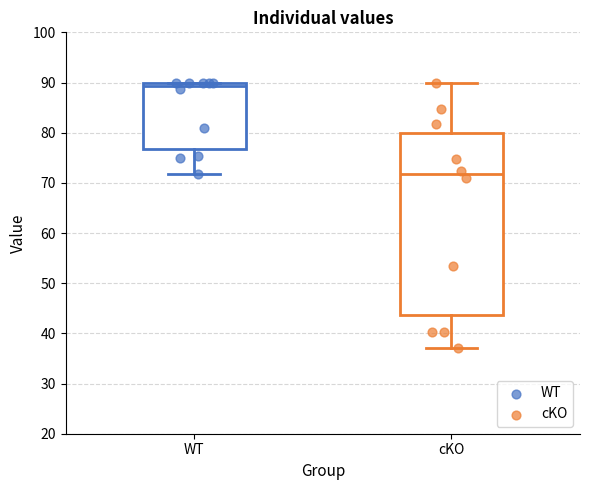

Reading left to right, read every box against the y-axis: the position of its median line, the range the box covers, and the ends of its whiskers. The values are not printed on the chart, so give them approximately, as read against the axis.

WT: median 89, box 77 to 90, whiskers 72 to 90
cKO: median 72, box 44 to 80, whiskers 37 to 90